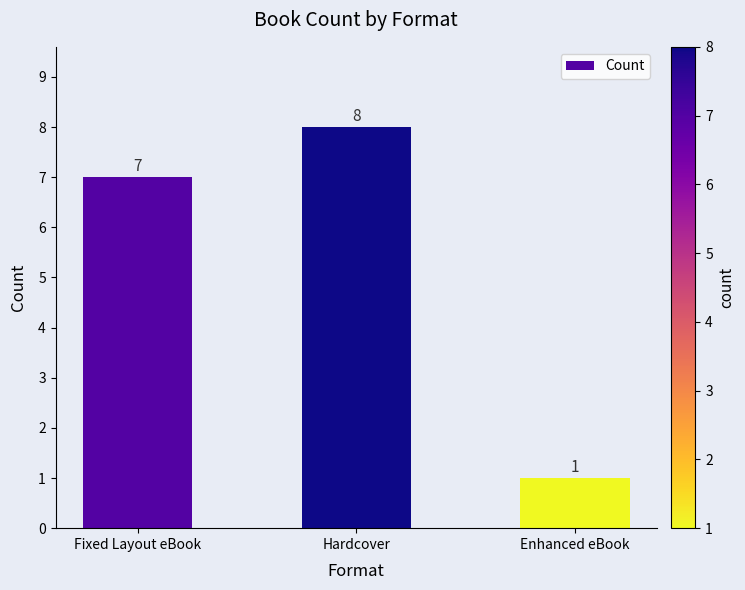

Does the chart contain any negative values?

No